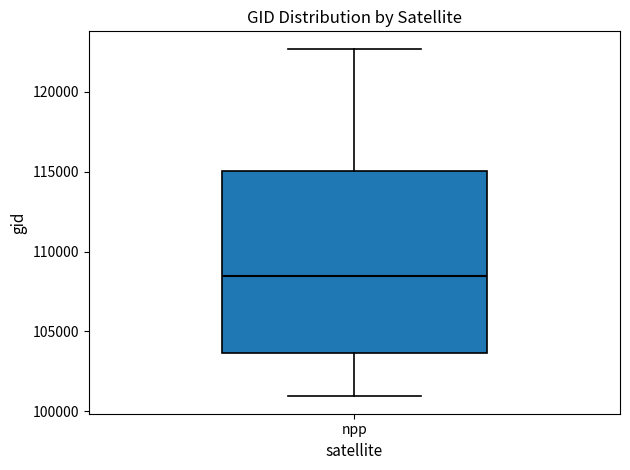

Transcribe this box plot: give where the median line is, the range the box spans, and where the two whiskers end, as read against the y-axis. The values are not printed on the chart, so give them approximately, as read against the axis.

median 108500, box 103500 to 115000, whiskers 101000 to 122500